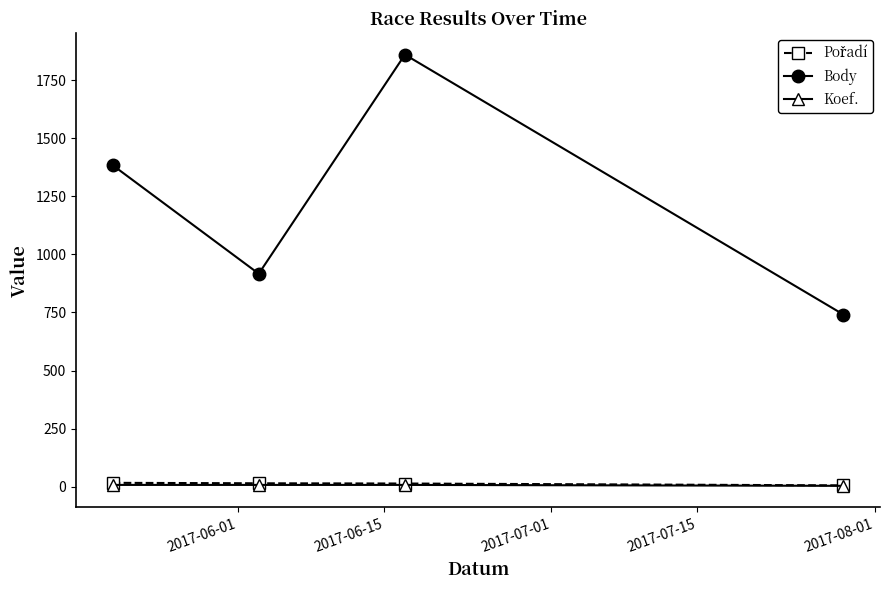

Does the chart have visible grid lines?

No